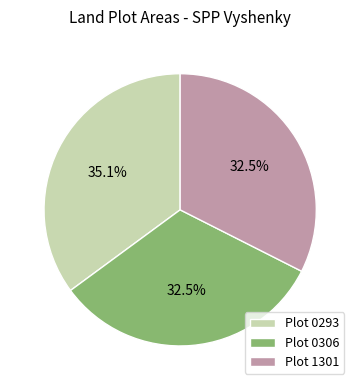

Between Plot 0306 and Plot 0293, which is larger?

Plot 0293